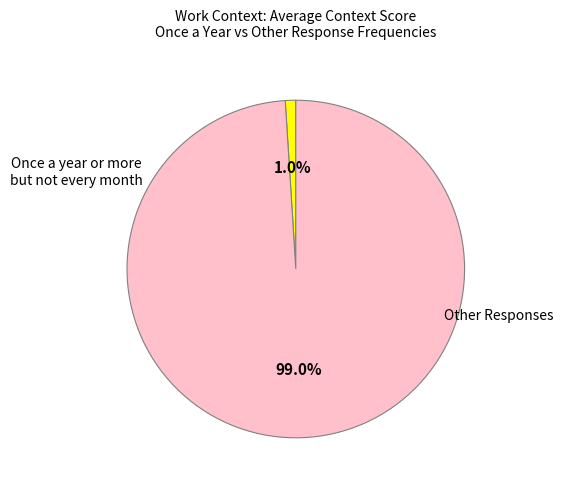

Does any single category account for the majority?

Yes